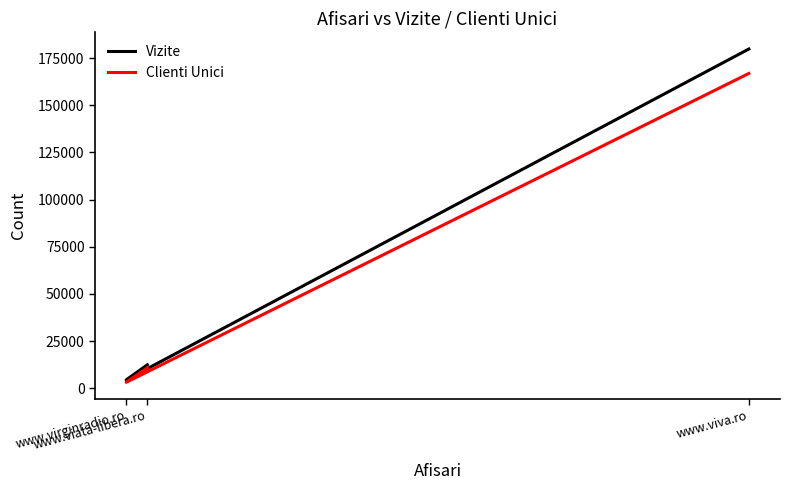

What is the minimum value for Vizite?

4453